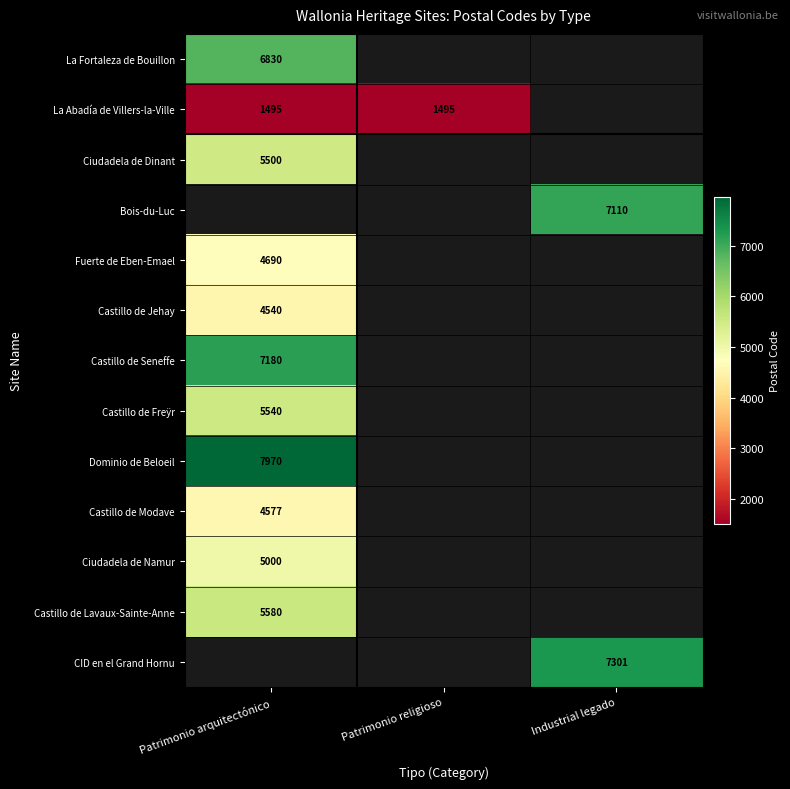

Is it true that La Fortaleza de Bouillon equals 9083 at Patrimonio arquitectónico?

False